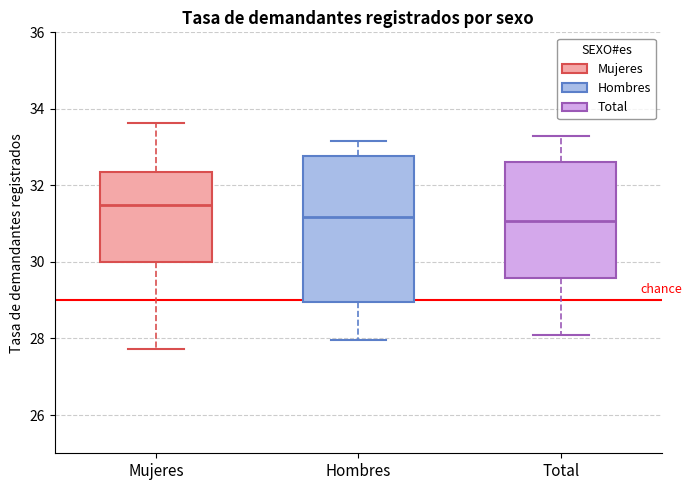

Reading left to right, read every box against the y-axis: the position of its median line, the range the box covers, and the ends of its whiskers. The values are not printed on the chart, so give them approximately, as read against the axis.

Mujeres: median 31.4, box 30.0 to 32.4, whiskers 27.8 to 33.6
Hombres: median 31.2, box 29.0 to 32.8, whiskers 28.0 to 33.2
Total: median 31.0, box 29.6 to 32.6, whiskers 28.0 to 33.4